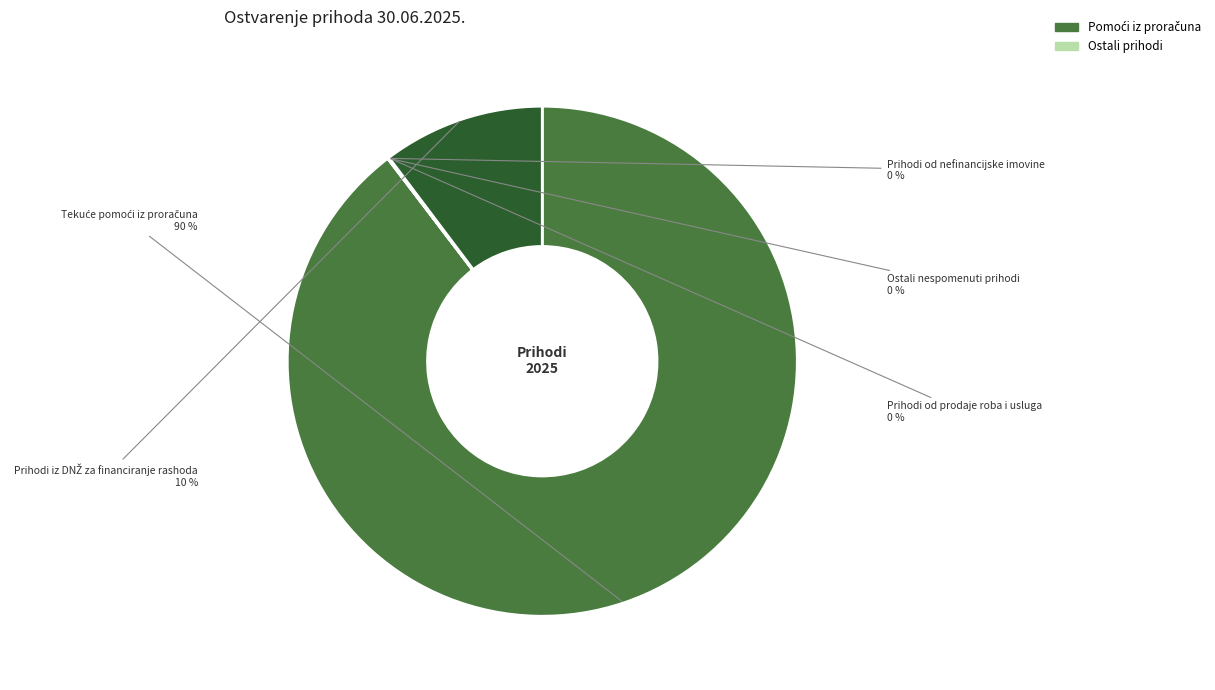

To the nearest percent, what is the difference between the largest and smallest slice percentages?

90%